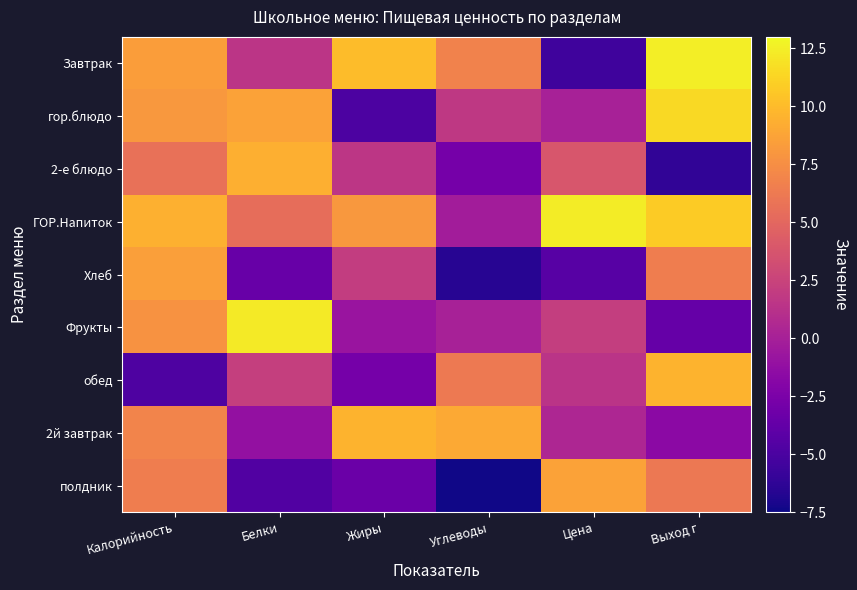

Which category has the lowest value across all series?

Углеводы